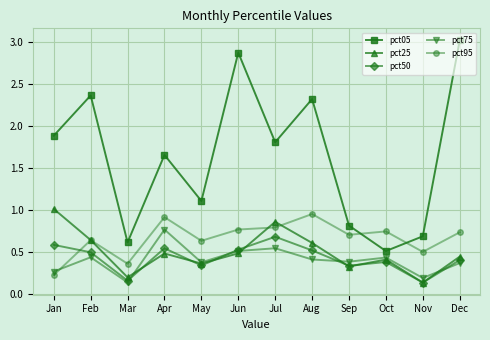

Does the chart display data point markers on the line(s)?

Yes